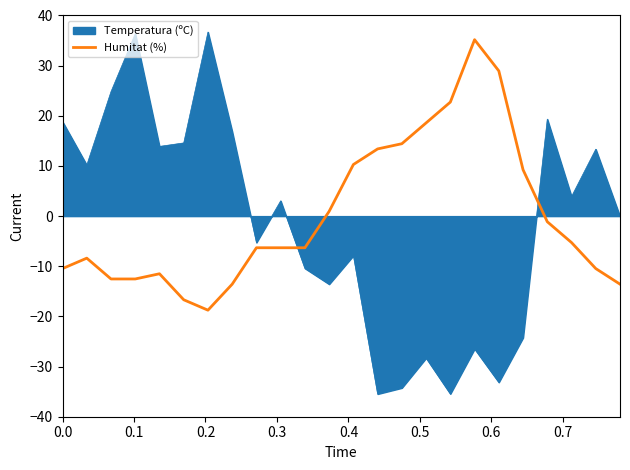

What is the maximum value for Humitat (%)?

35.2